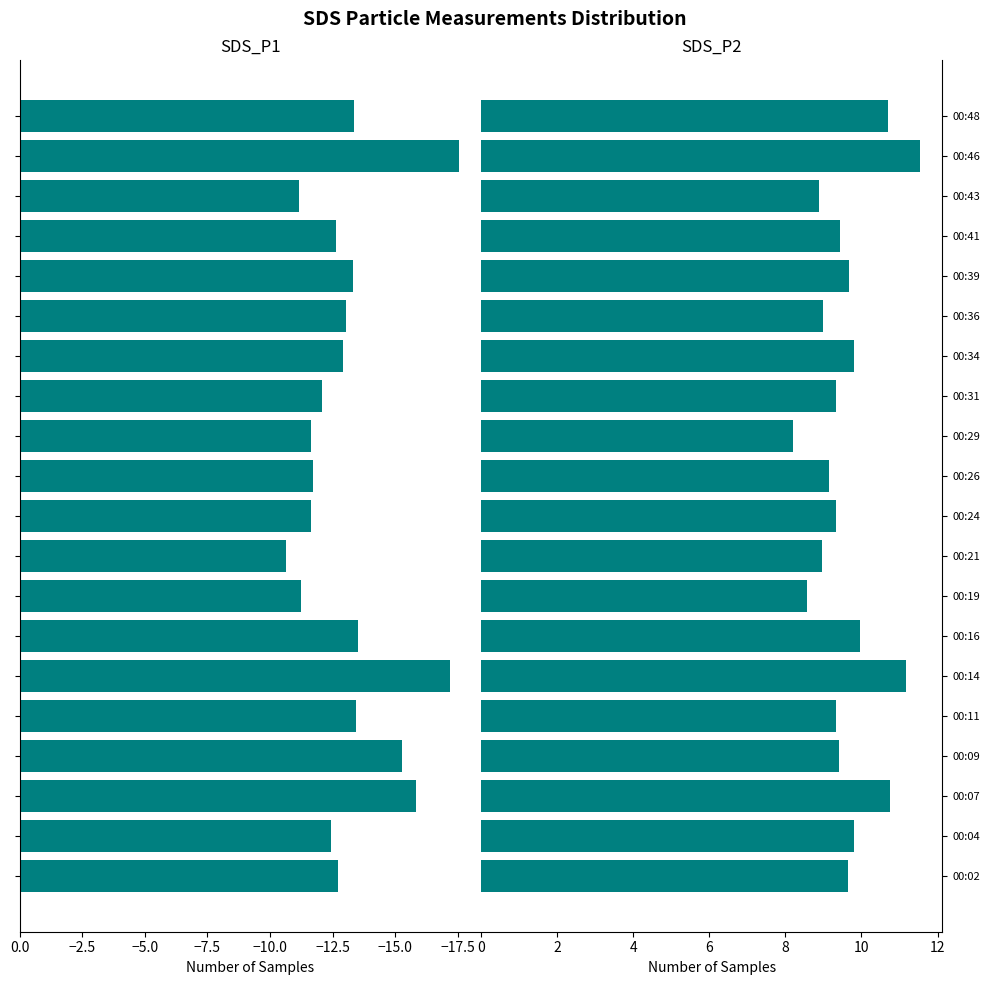

List the series in order of their peak value, lowest first.

SDS_P1, SDS_P2